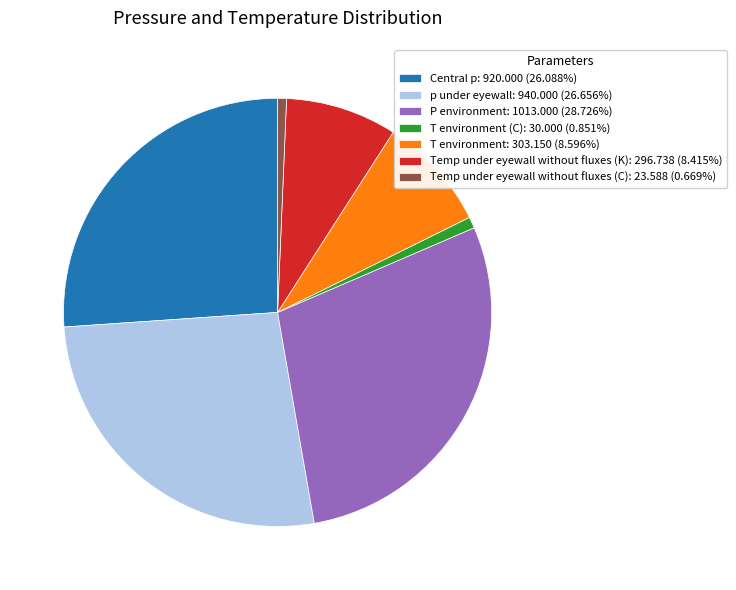

Count the number of slices in the pie.

7